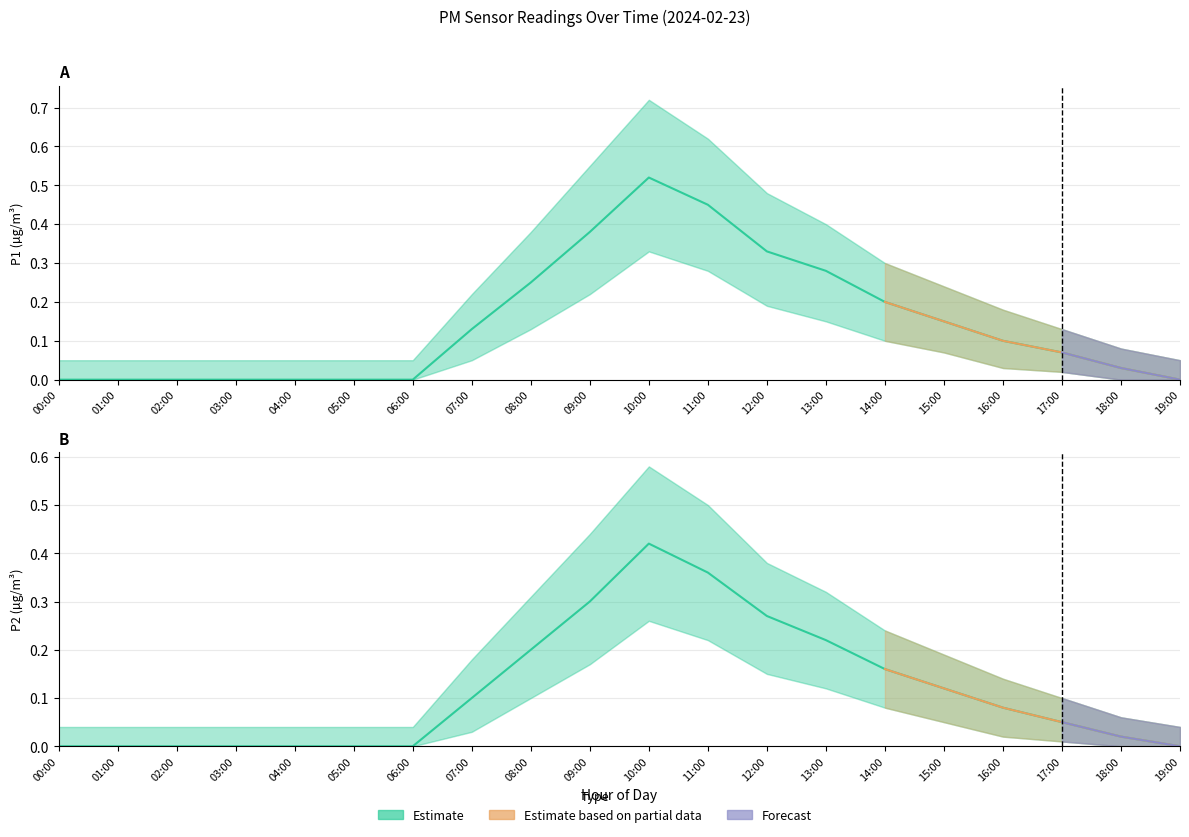

What is the spread (max minus min) of values at 17:00?

0.1